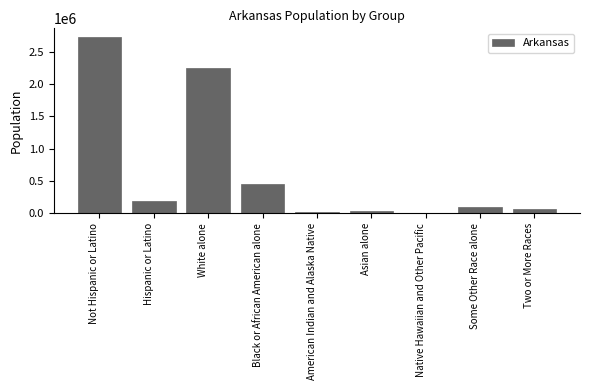

True or false: the data shows 186050 at Hispanic or Latino.

True